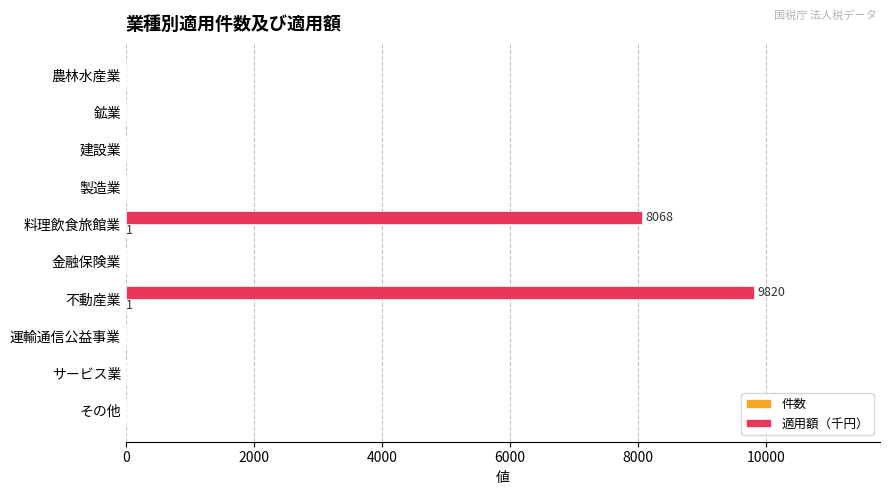

Which series has the widest spread of values?

適用額（千円）